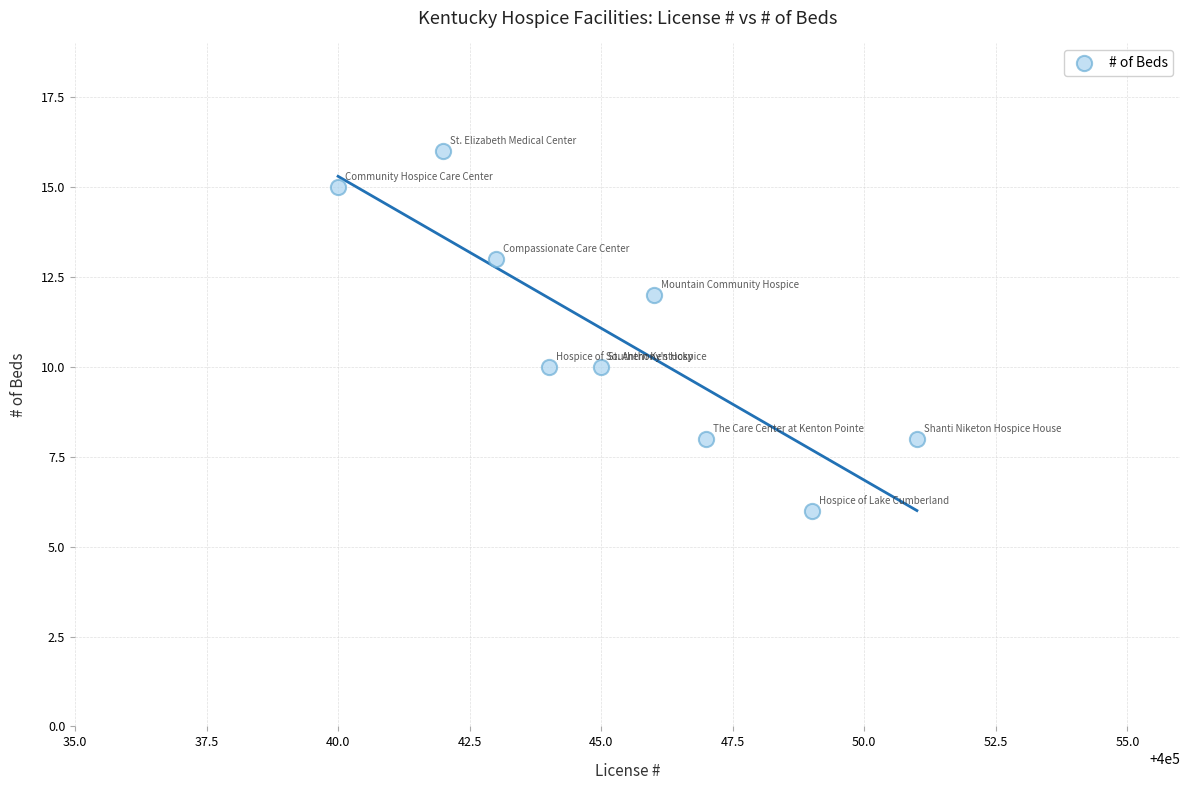

What is the average Y value?

11